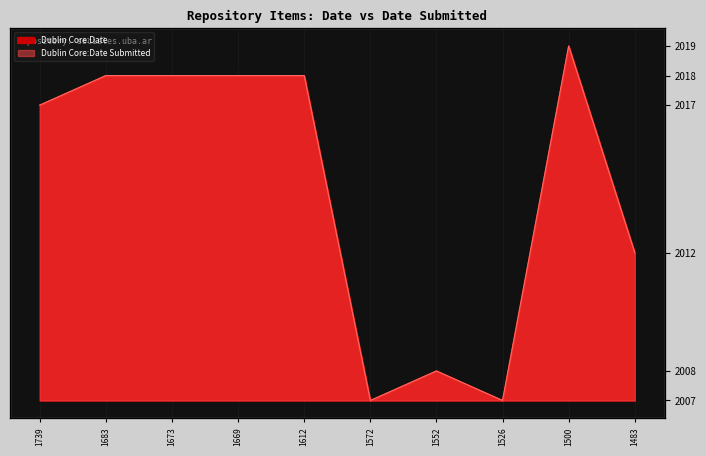

Which category has the highest value across all series?

1500